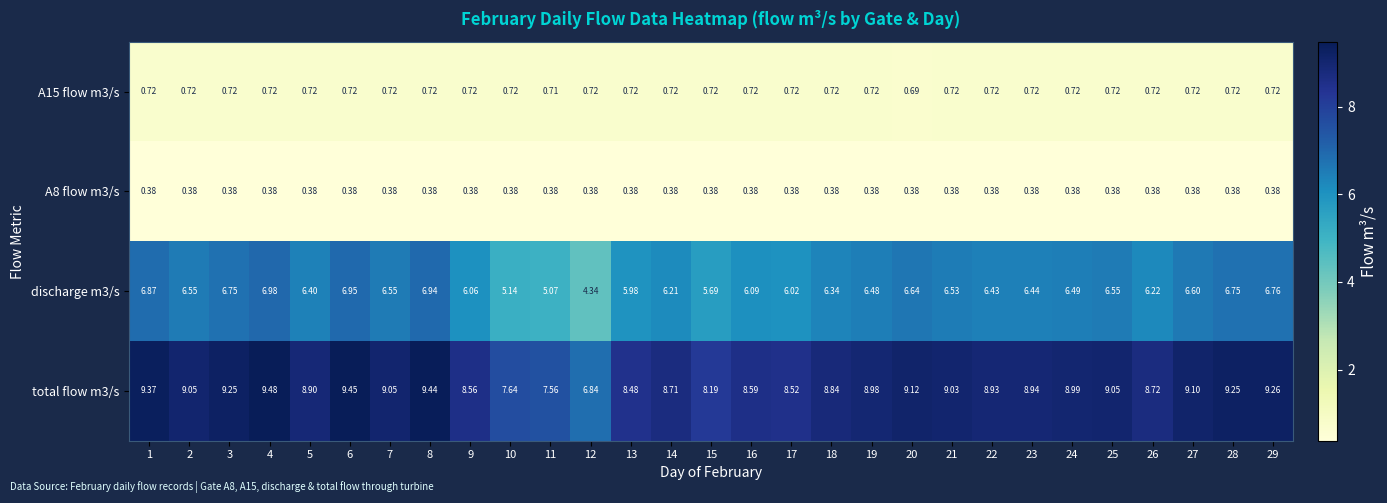

Which series has the widest spread of values?

total flow m3/s